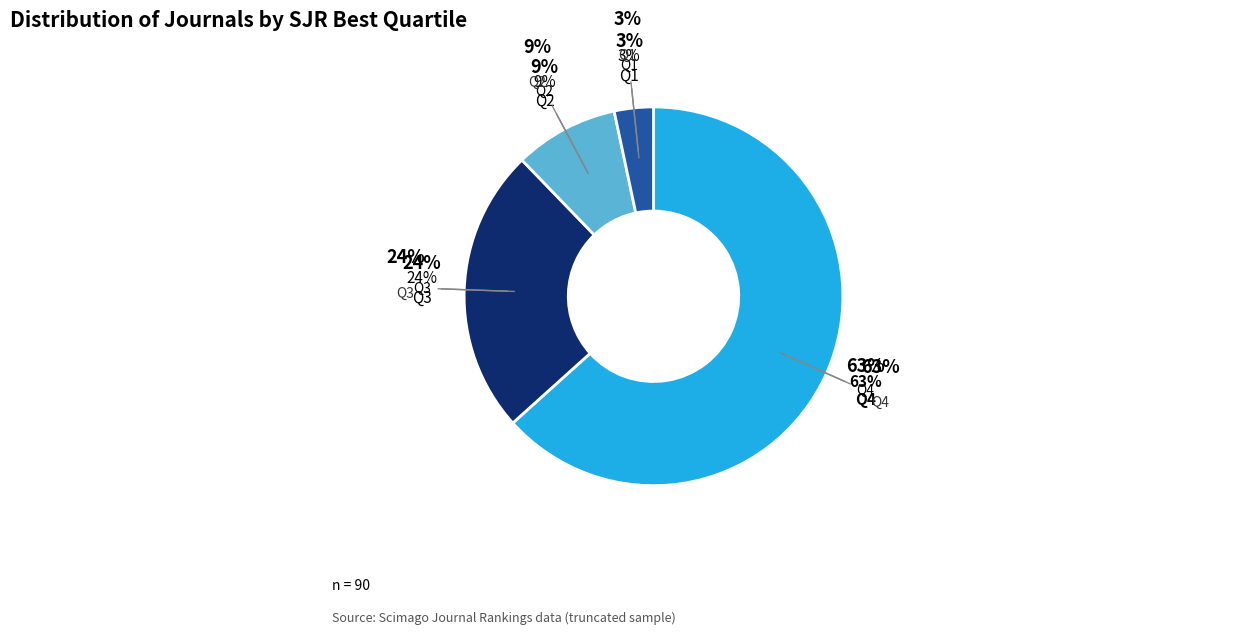

Which category has the smallest portion of the pie?

Q1